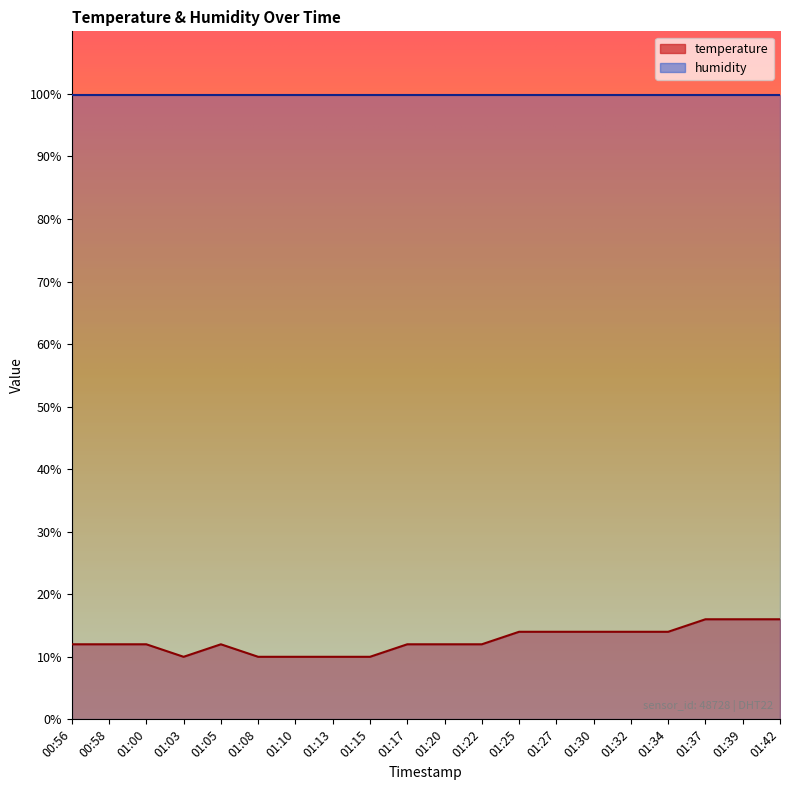

What is the sum of the values at 01:10 and 00:56?

22.0